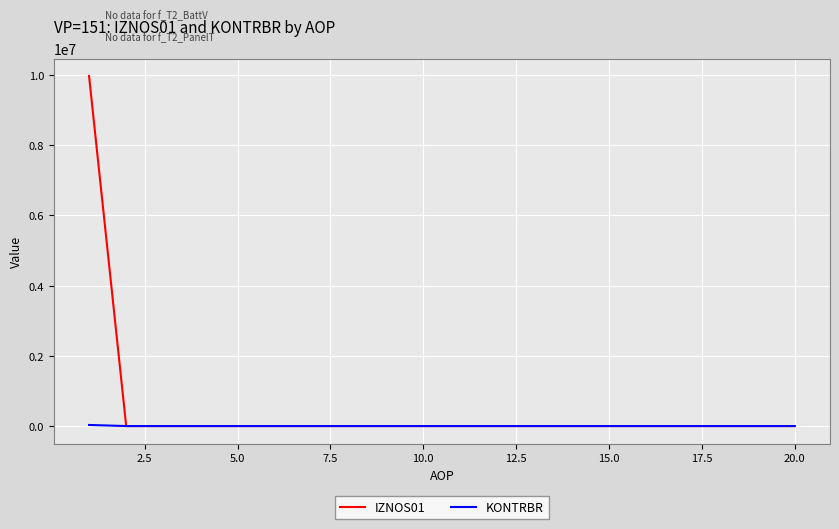

Which series has the widest spread of values?

IZNOS01